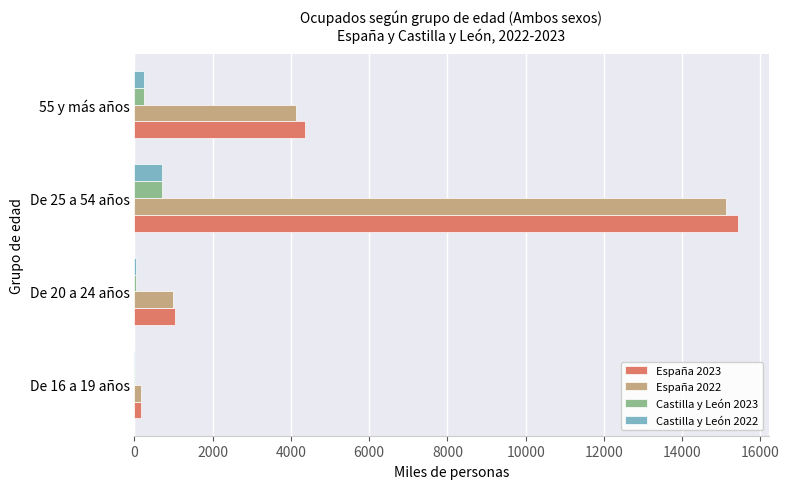

At which category is the sum across all series the highest?

De 25 a 54 años